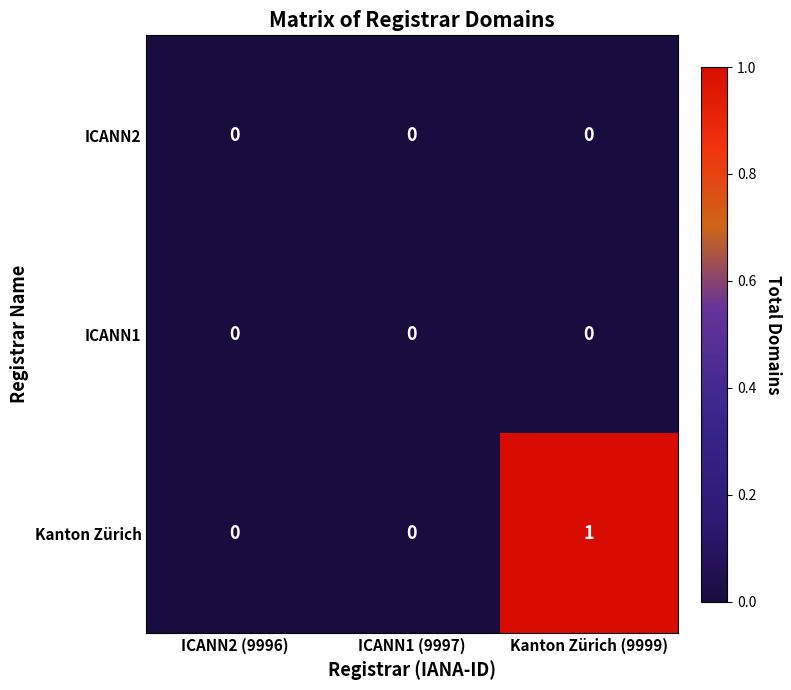

The value of Kanton Zürich at ICANN2 (9996) is -1. True or false?

False